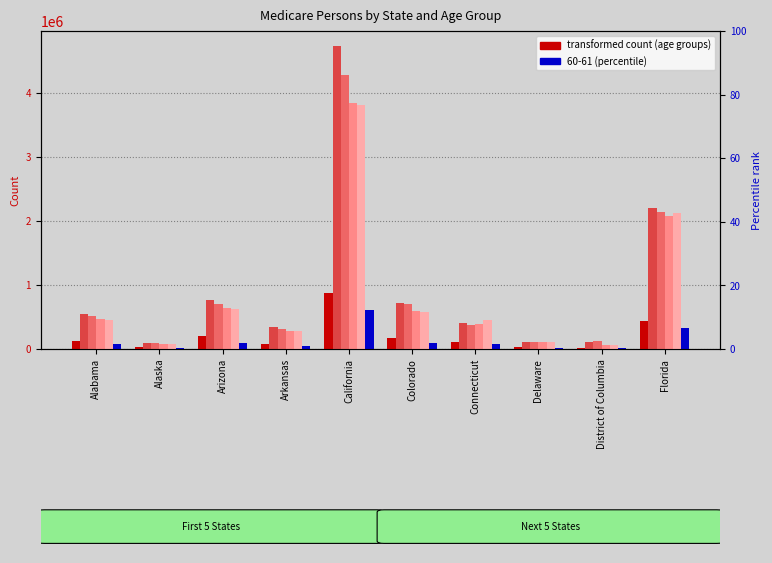

The value at Arkansas is 79973. True or false?

True